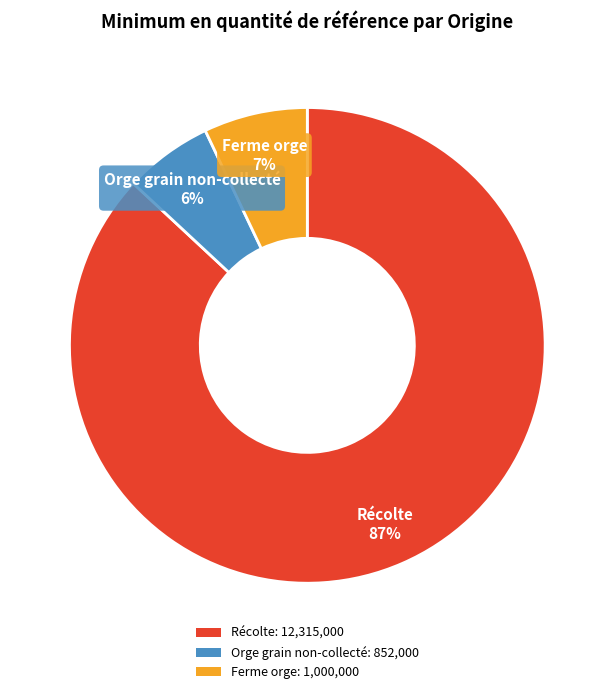

What is the majority slice?

Récolte